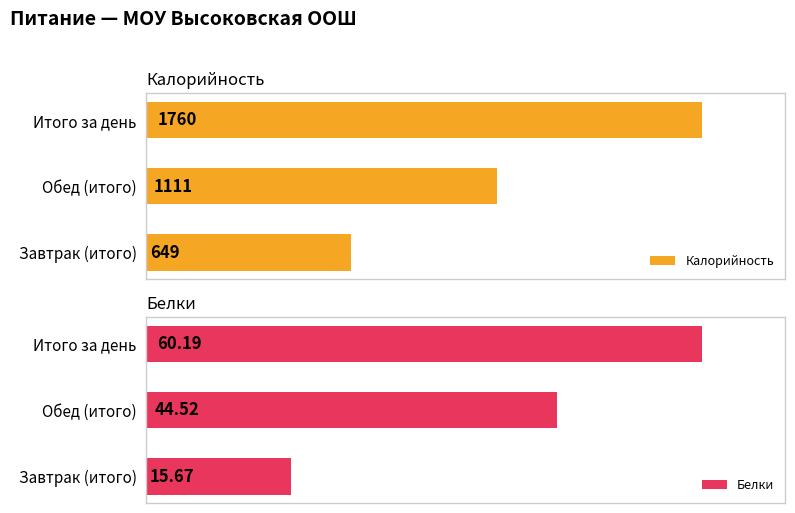

Which series has the largest total across all categories?

Калорийность